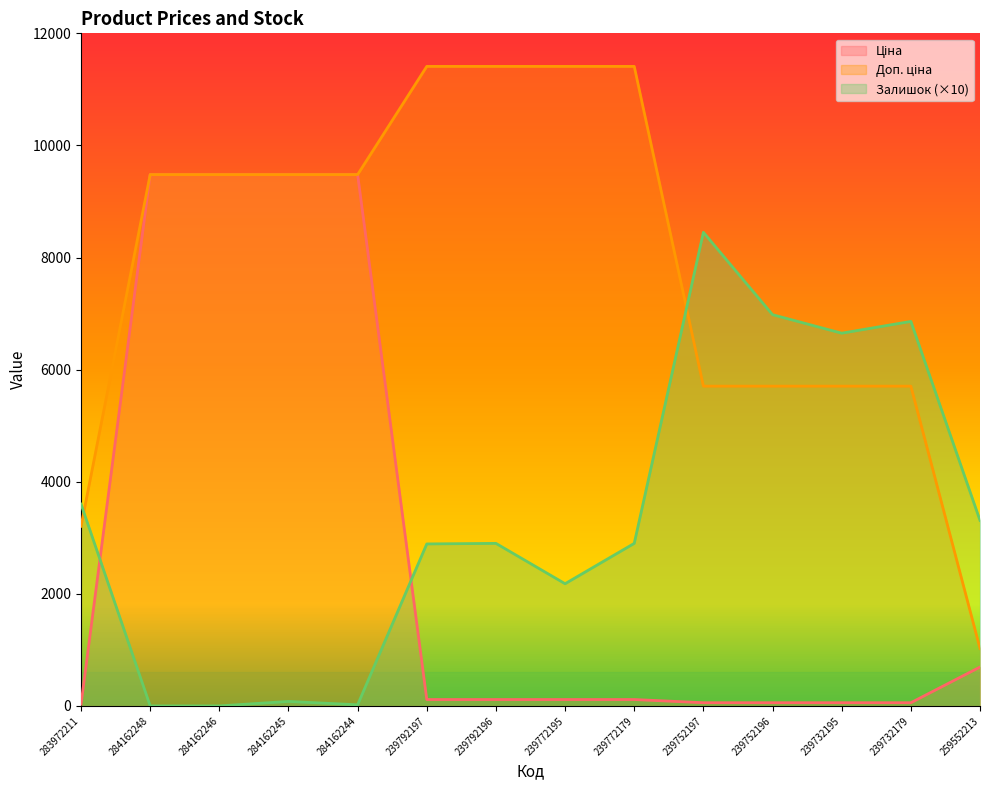

Which series ends up on top after the final intersection of Ціна and Залишок?

Залишок